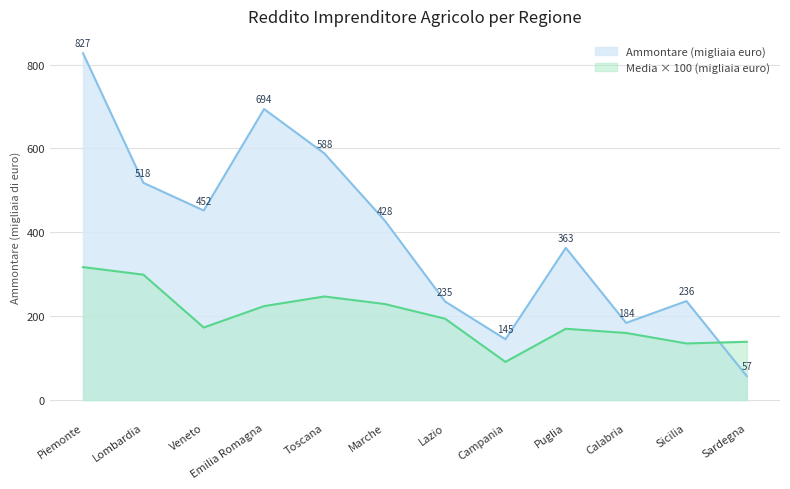

At how many categories does at least one series exceed 477?

4